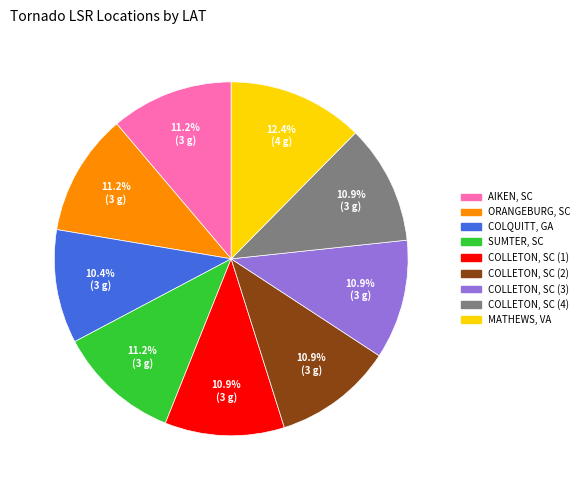

What is the total percentage of ORANGEBURG, SC and COLLETON, SC (4)?

22.1%